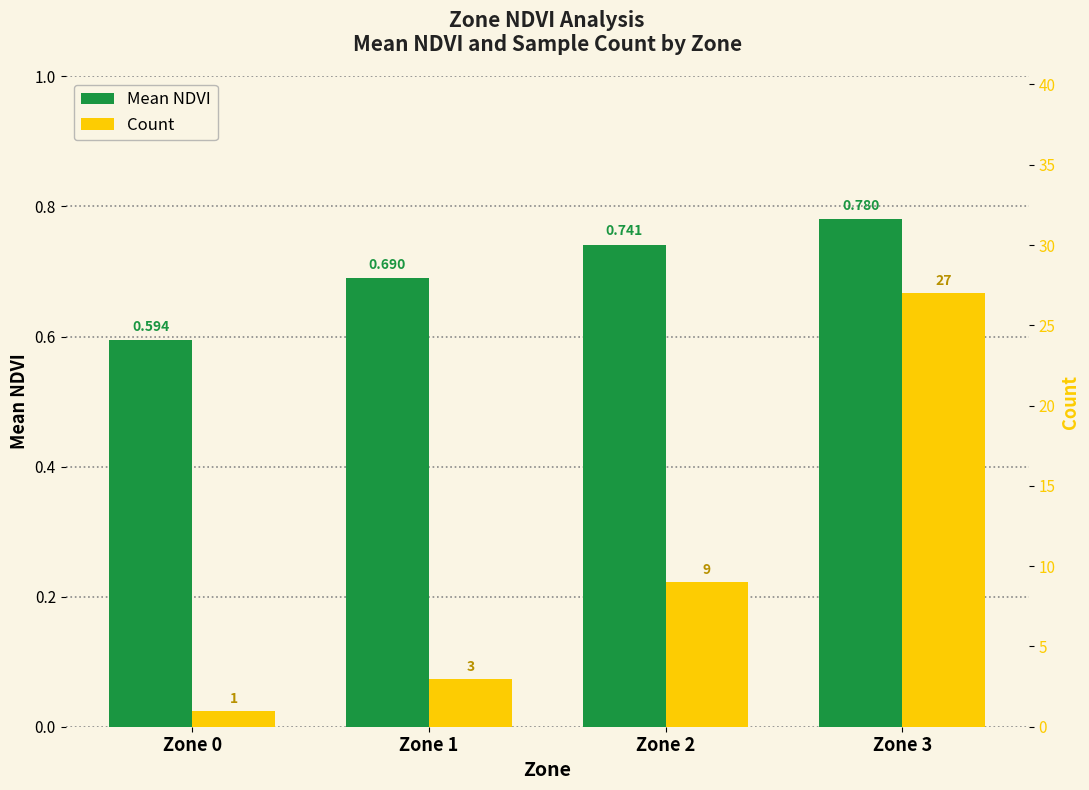

At how many categories does at least one series exceed 11?

1